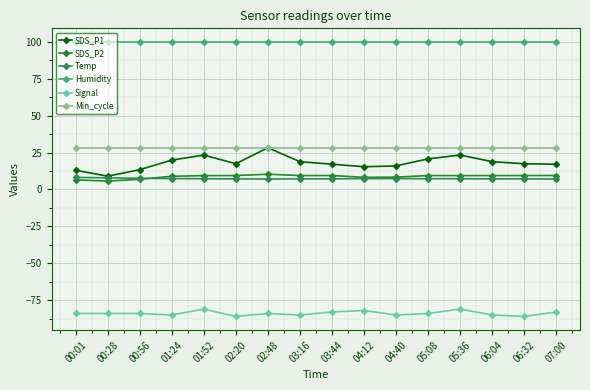

The value of Temp at 03:44 is 7.2. True or false?

True